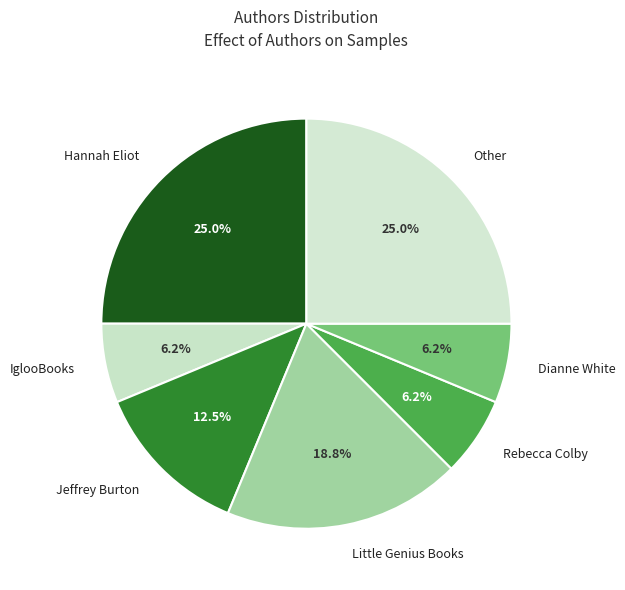

How many slices are in this pie chart?

7